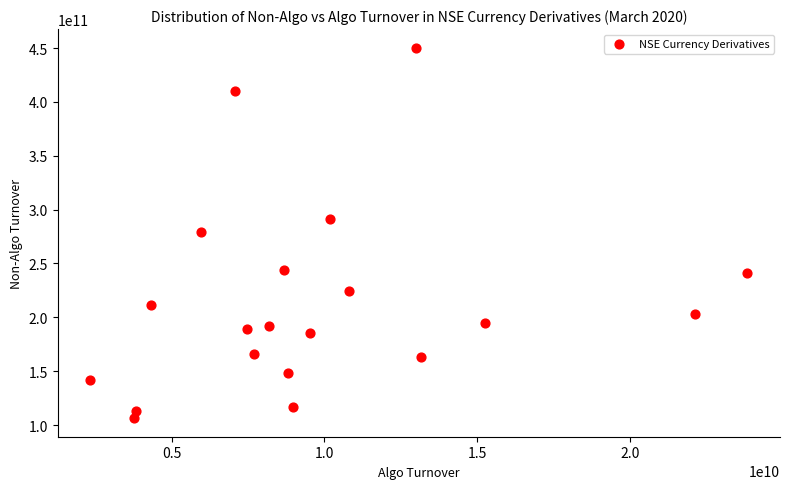

What is the range of X values (max minus min)?

21505217511.2